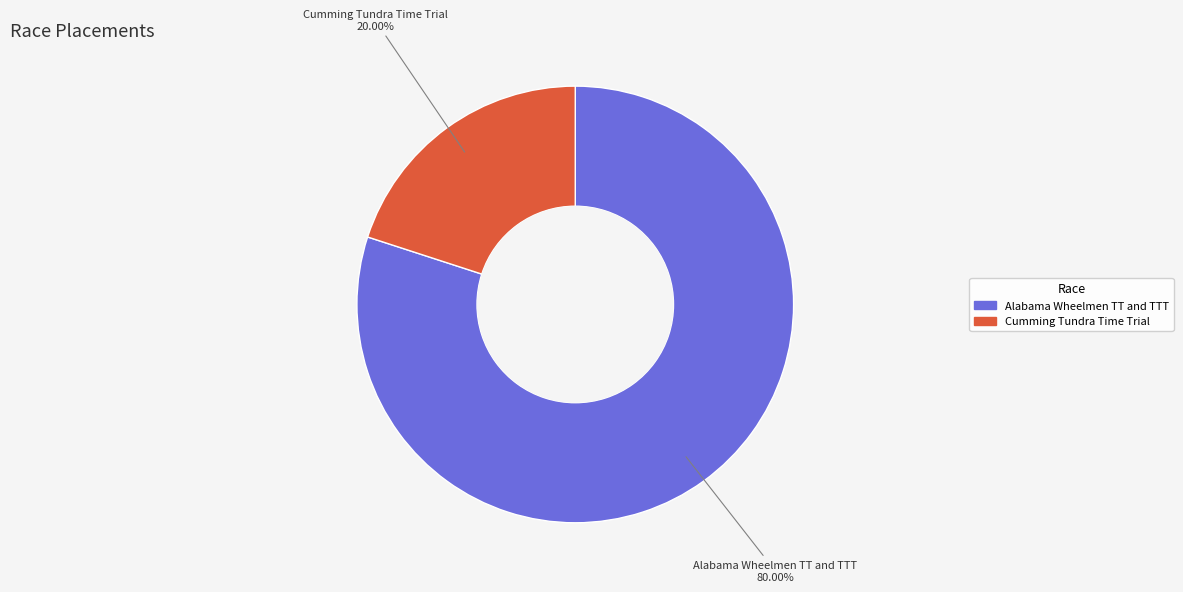

Does Cumming Tundra Time Trial represent more than half of the total?

No